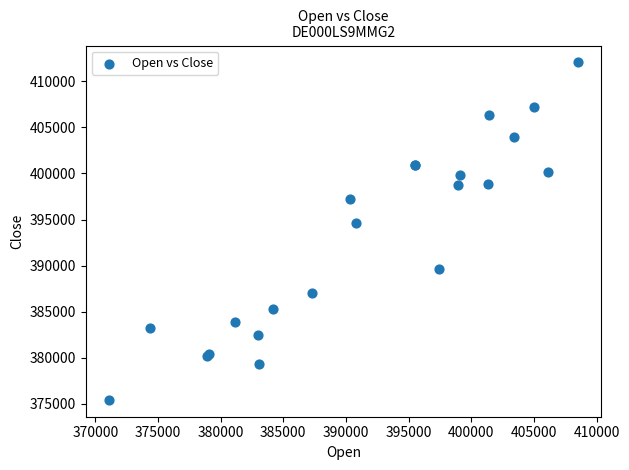

What Y value in the scatter plot is closest to 393737?

394570